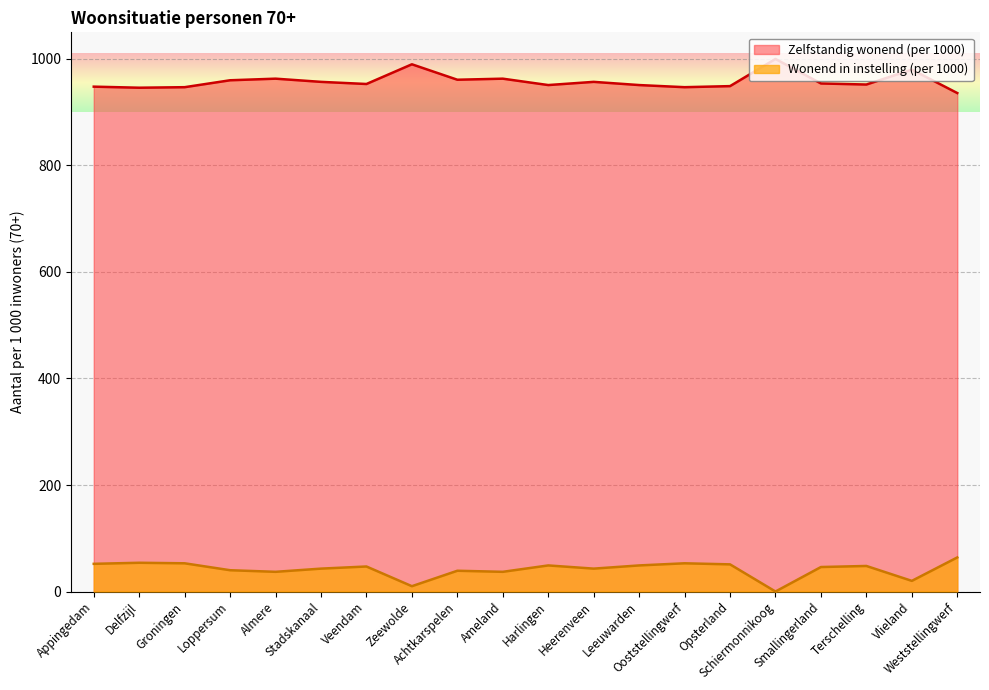

What is the difference between the Wonend in instelling (per 1000) values at Vlieland and Smallingerland?

26